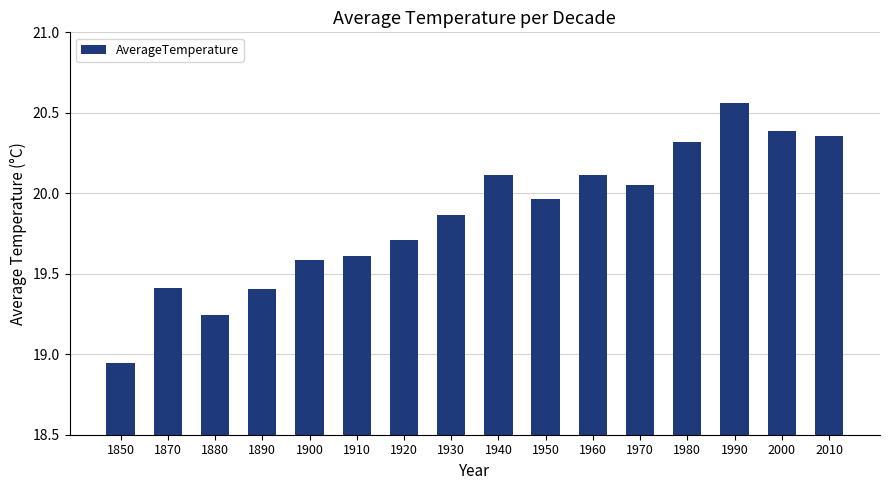

What is the sum of all values?

317.6